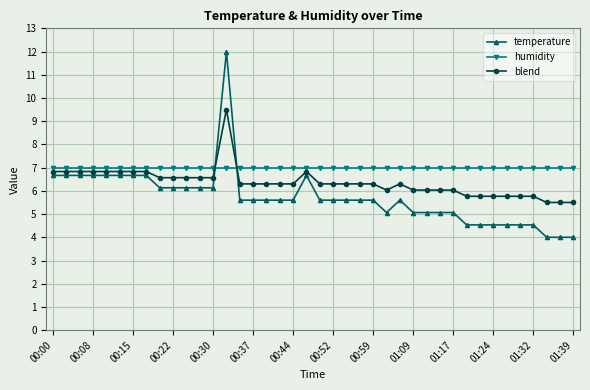

What is the highest value of the humidity series?

7.0